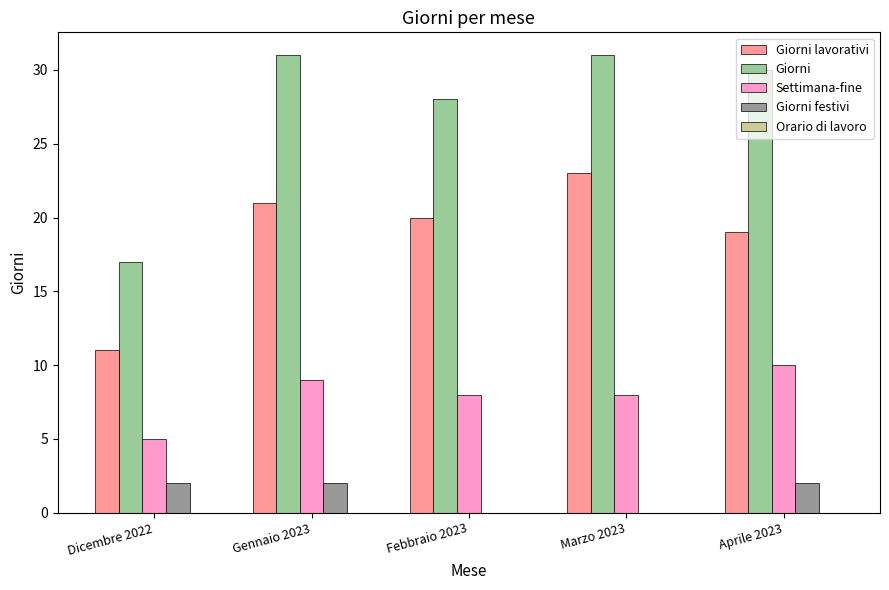

What is the total value across all series at Dicembre 2022?

35